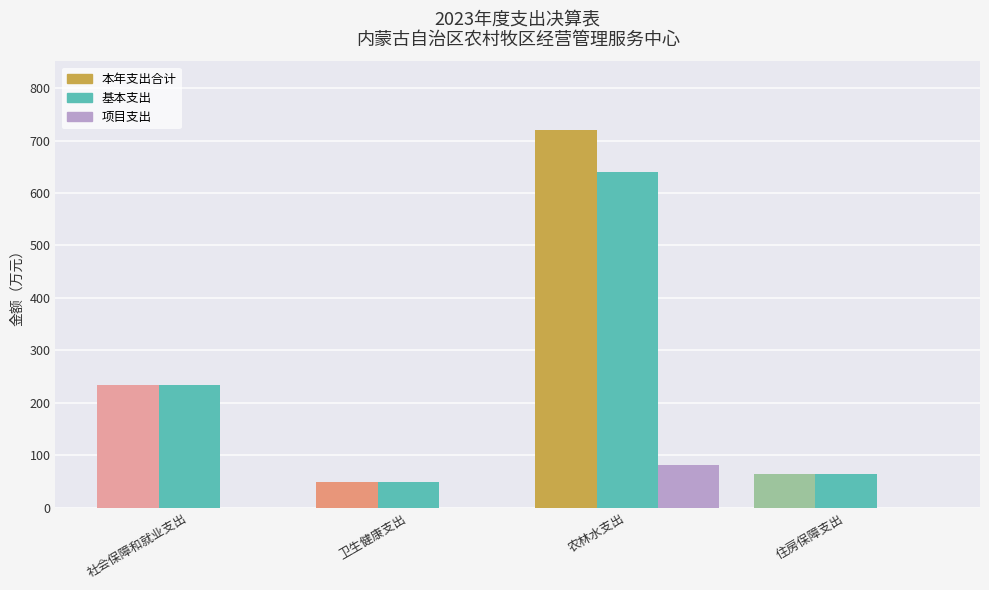

At which category is the sum across all series the highest?

农林水支出